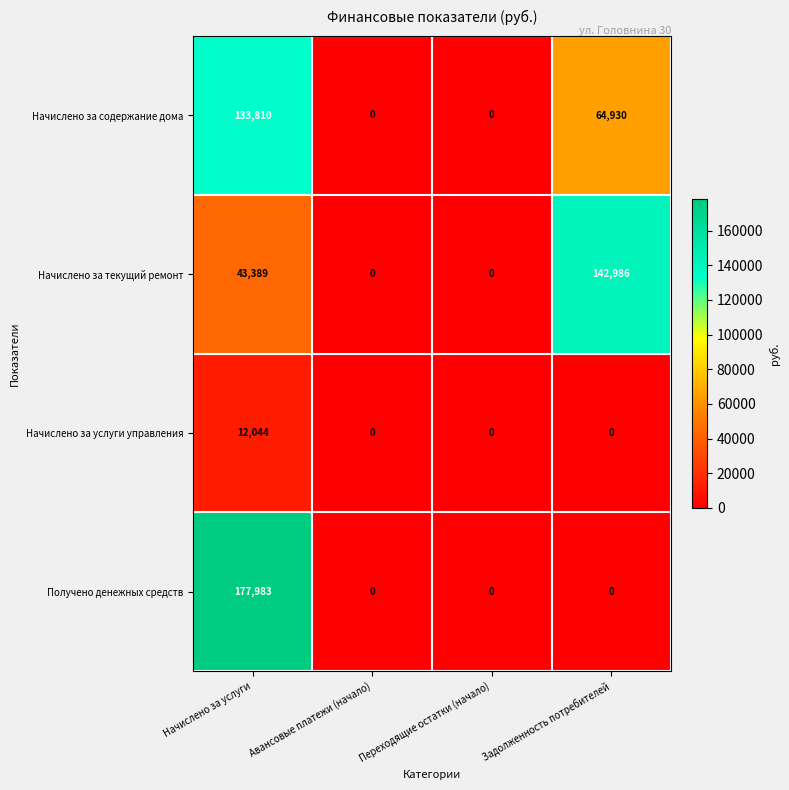

What is the highest value of the Начислено за содержание дома series?

133810